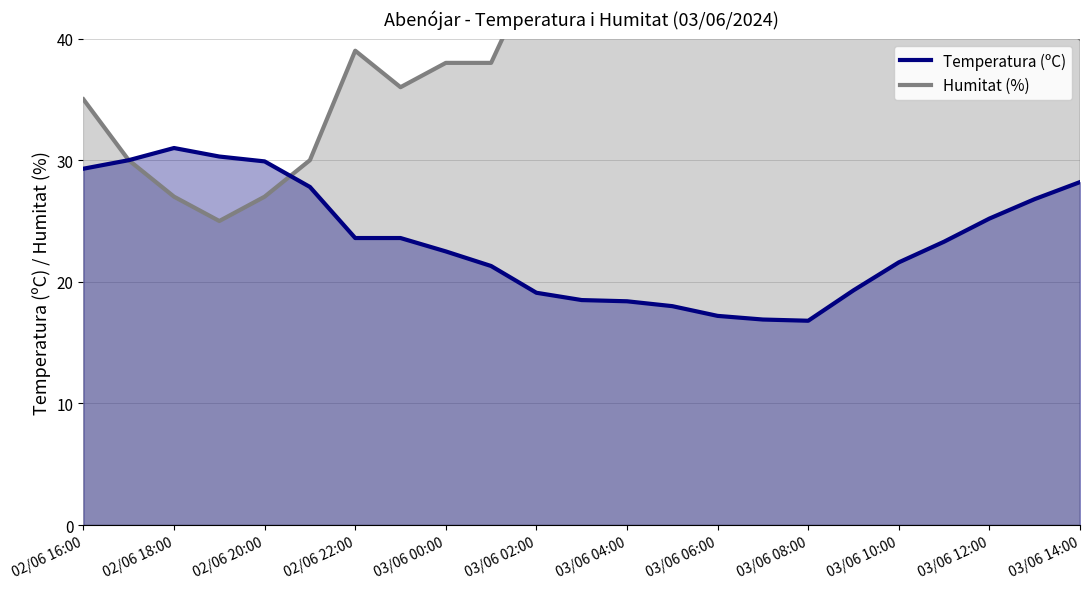

Count the number of categories in the chart.

23